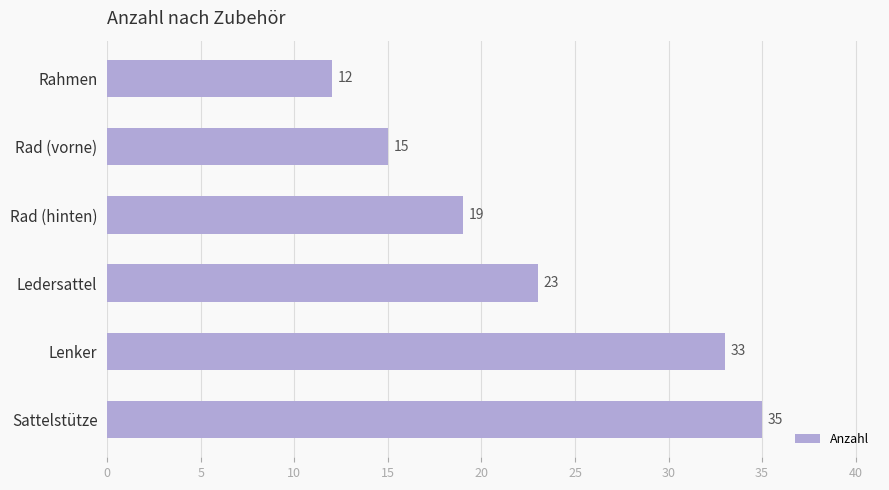

Read the value at Ledersattel, to the nearest 10.

20